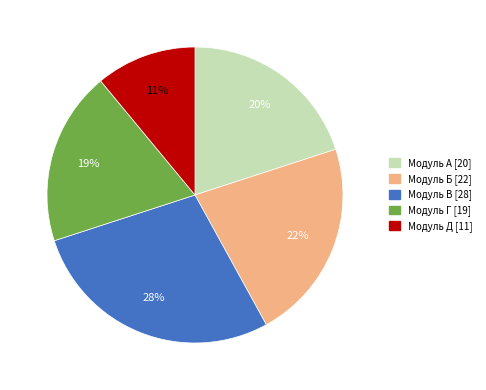

To the nearest percent, what is the average slice percentage?

20%